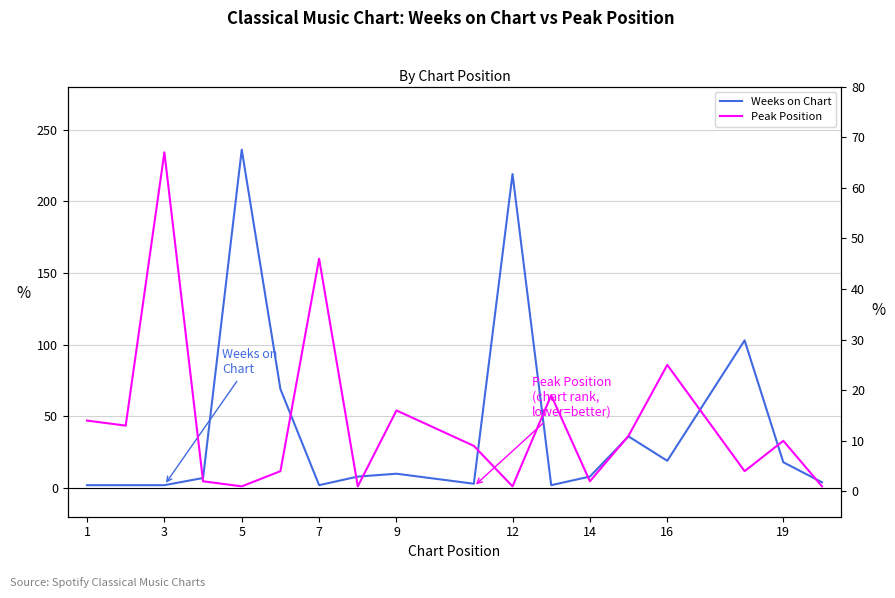

How many times do Peak Position and Weeks on Chart cross each other?

9